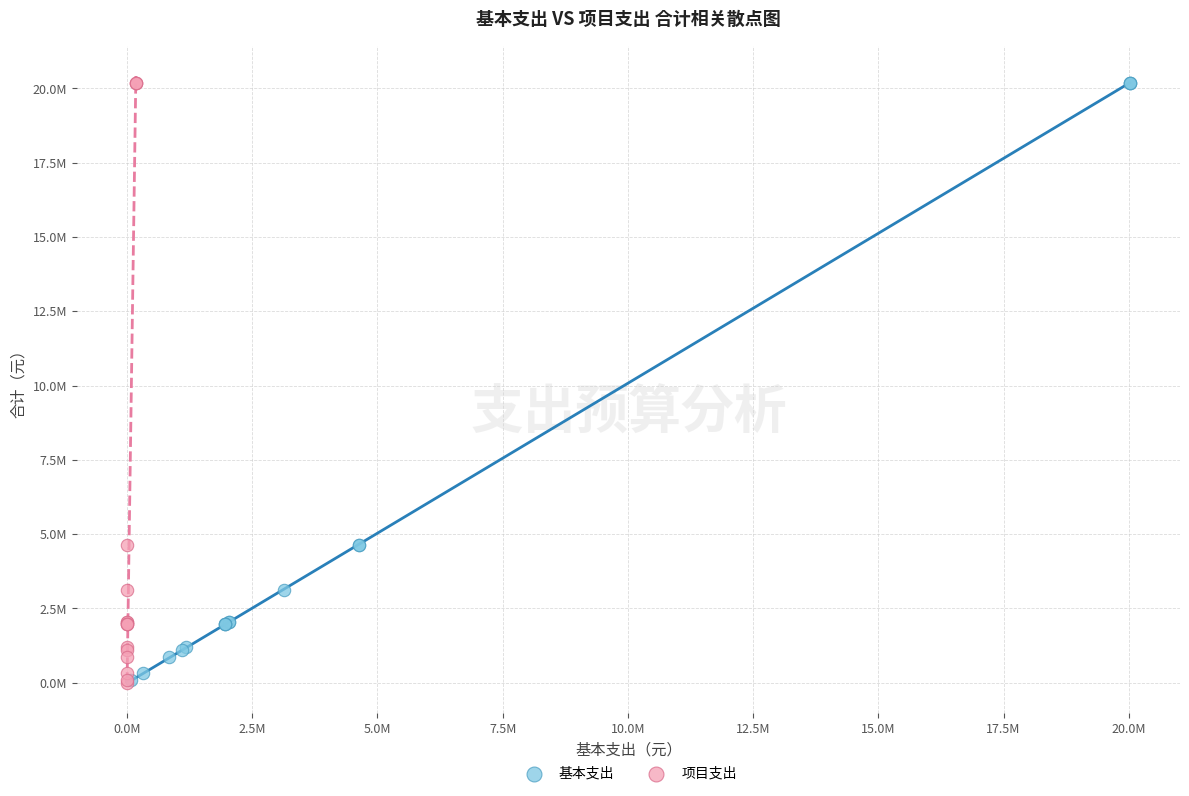

What are all the series names shown in the legend?

基本支出, 项目支出